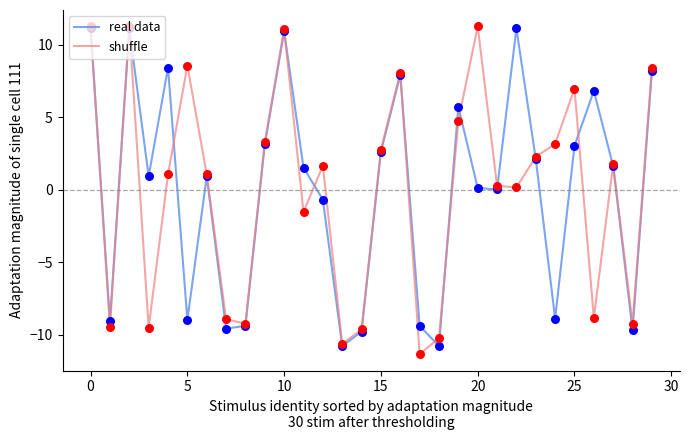

What is the minimum value for shuffle?

-11.3